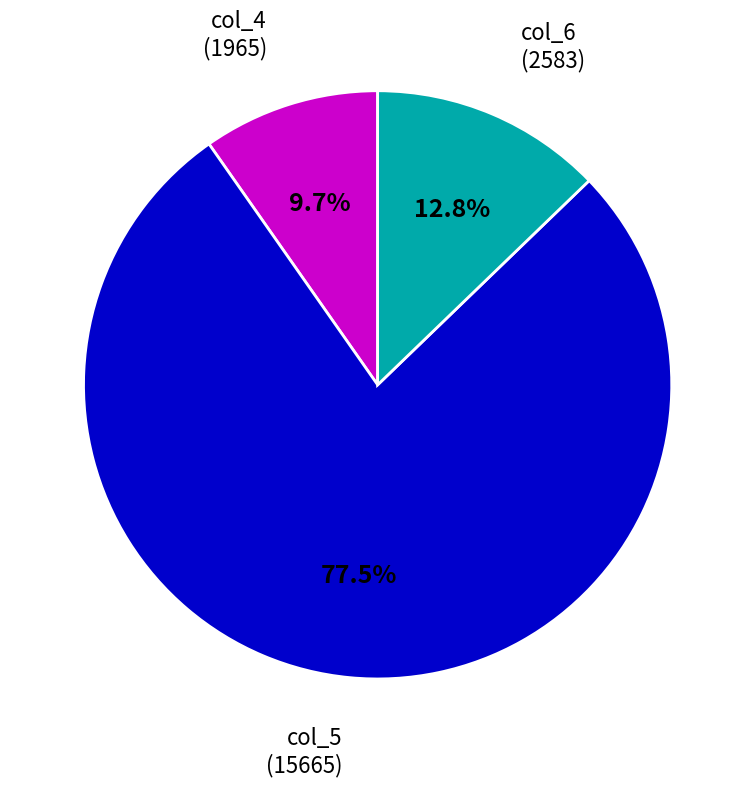

Which has a higher value, col_6 (2583) or col_4 (1965)?

col_6 (2583)